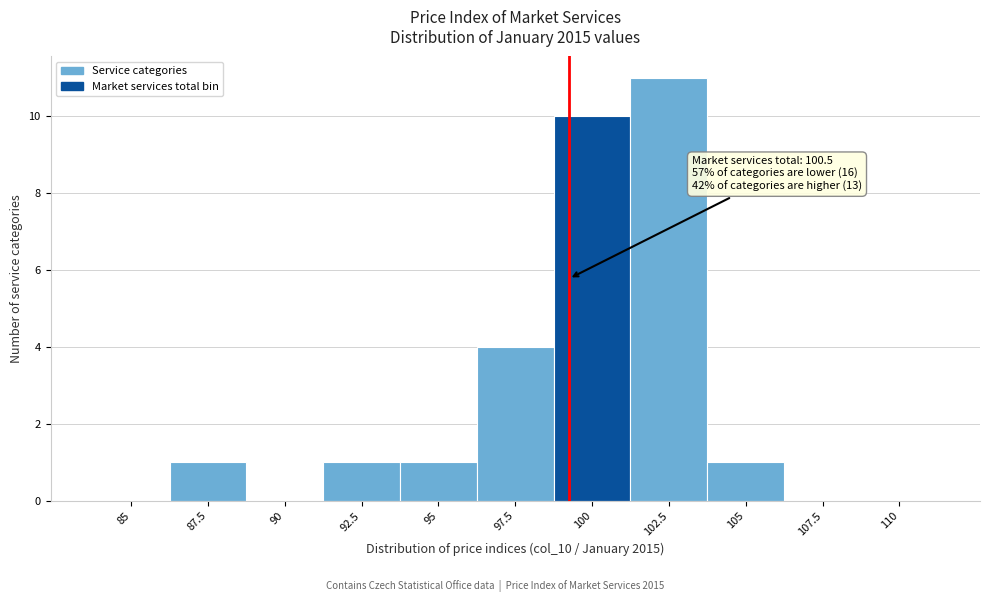

Reading left to right, what are all the values shown in this chart?

85=0	87.5=1	90=0	92.5=1	95=1	97.5=4	100=10	102.5=11	105=1	107.5=0	110=0